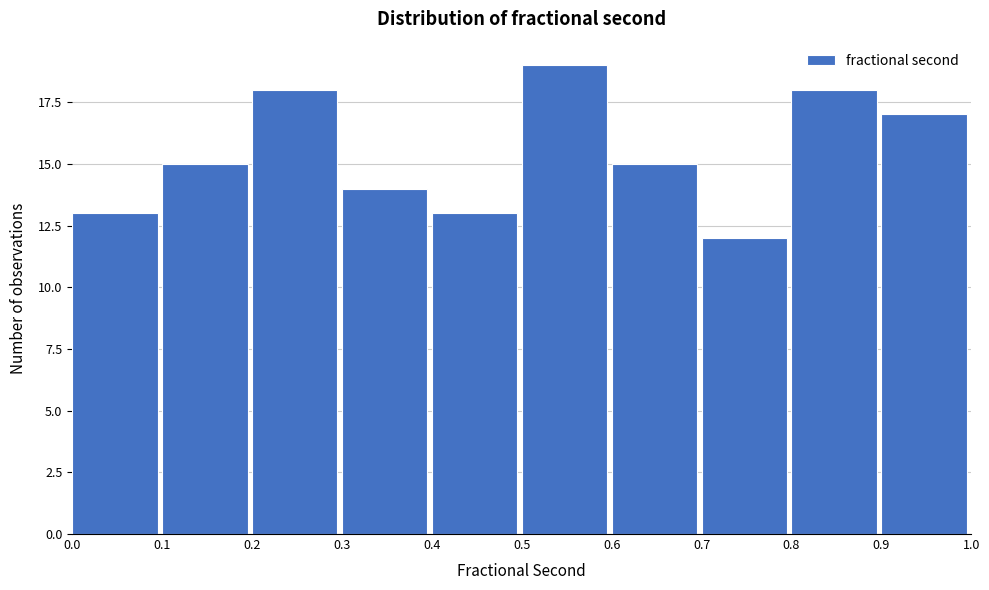

Reading left to right, transcribe this chart: for each bar, give the range it covers on the x-axis and its height. The values are not printed on the chart, so give them approximately, as read against the axis.

0.0 to 0.1: 13
0.1 to 0.2: 15
0.2 to 0.3: 18
0.3 to 0.4: 14
0.4 to 0.5: 13
0.5 to 0.6: 19
0.6 to 0.7: 15
0.7 to 0.8: 12
0.8 to 0.9: 18
0.9 to 1.0: 17